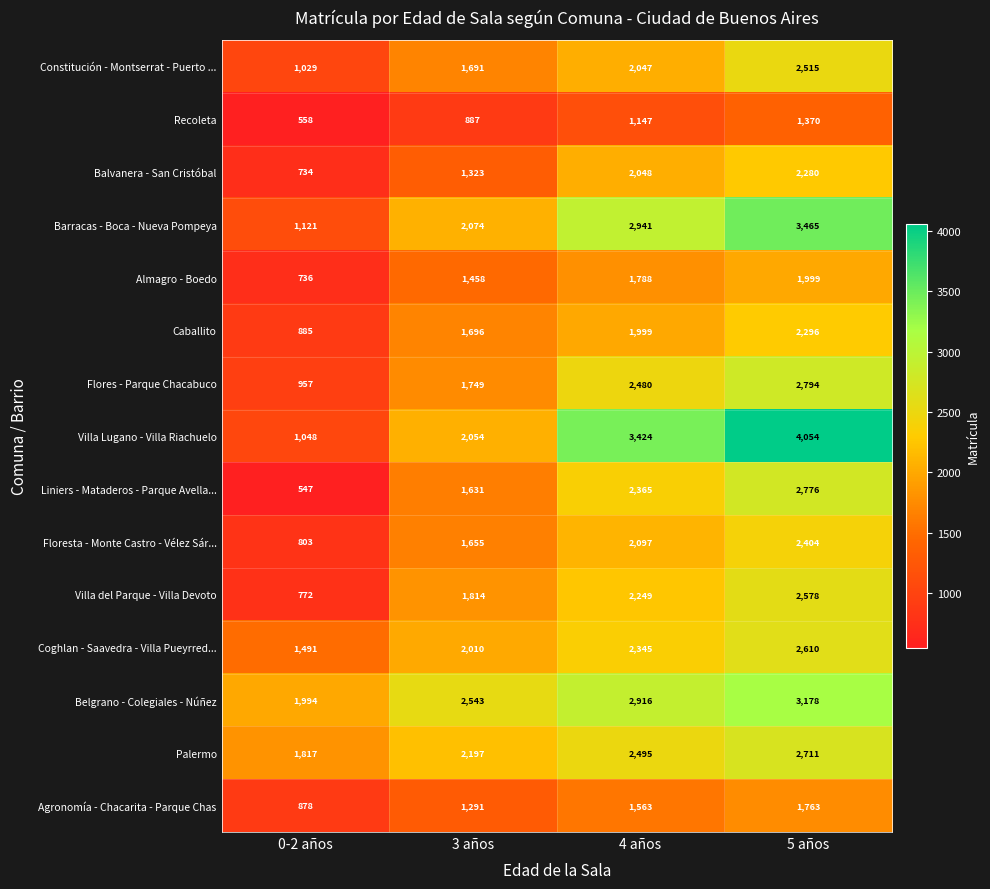

At 5 años, list the series in order from smallest to largest.

Recoleta, Agronomía - Chacarita - Parque Chas, Almagro - Boedo, Balvanera - San Cristóbal, Caballito, Floresta - Monte Castro - Vélez Sár..., Constitución - Montserrat - Puerto ..., Villa del Parque - Villa Devoto, Coghlan - Saavedra - Villa Pueyrred..., Palermo, Liniers - Mataderos - Parque Avella..., Flores - Parque Chacabuco, Belgrano - Colegiales - Núñez, Barracas - Boca - Nueva Pompeya, Villa Lugano - Villa Riachuelo